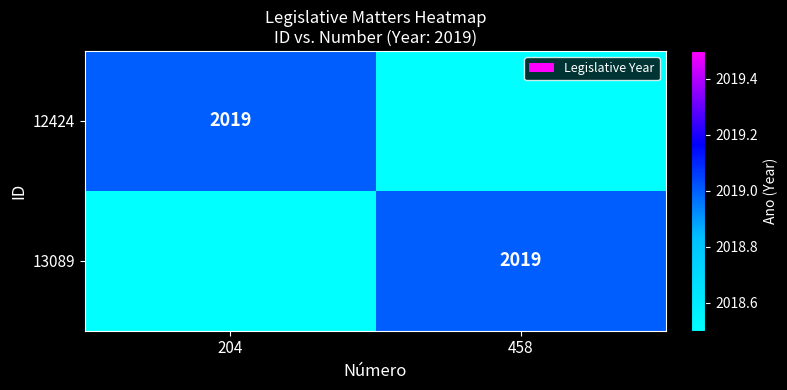

The value of 13089 at 458 is 2019. True or false?

True